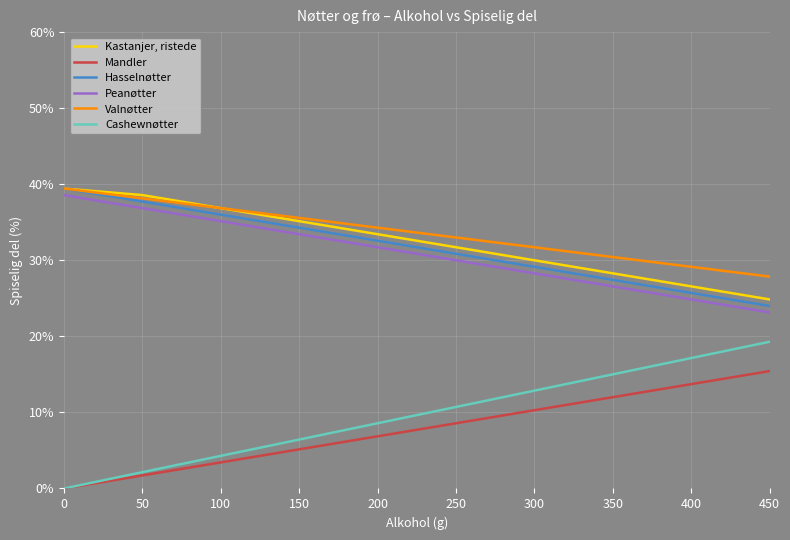

True or false: Mandler has a value of 18.3 at 250.

False